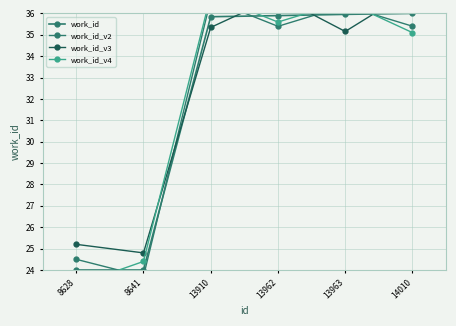

What is the greatest value displayed?

37.1